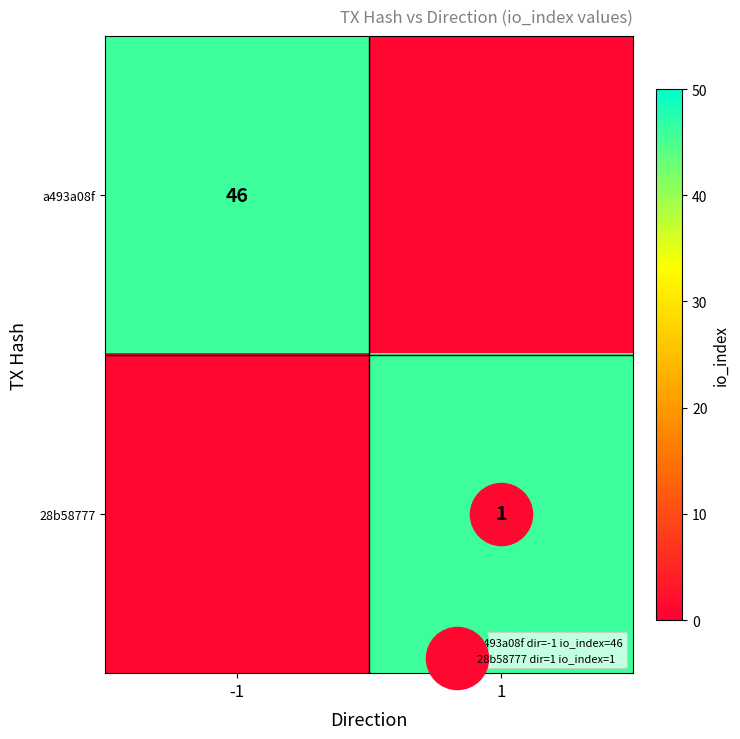

Rank the categories by a493a08f value from lowest to highest.

1, -1